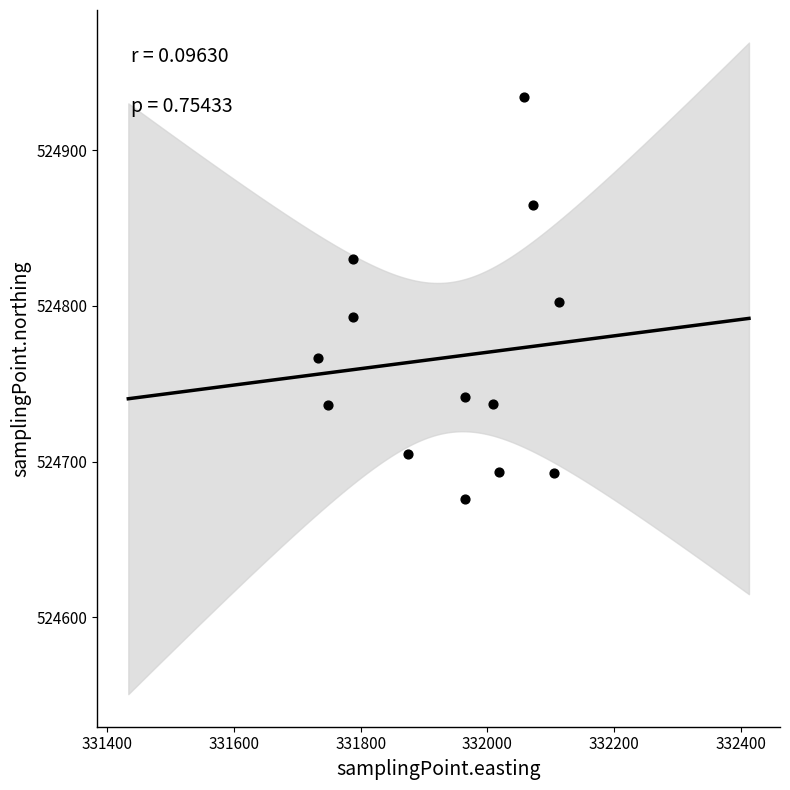

What is the range of Y values (max minus min)?

258.3